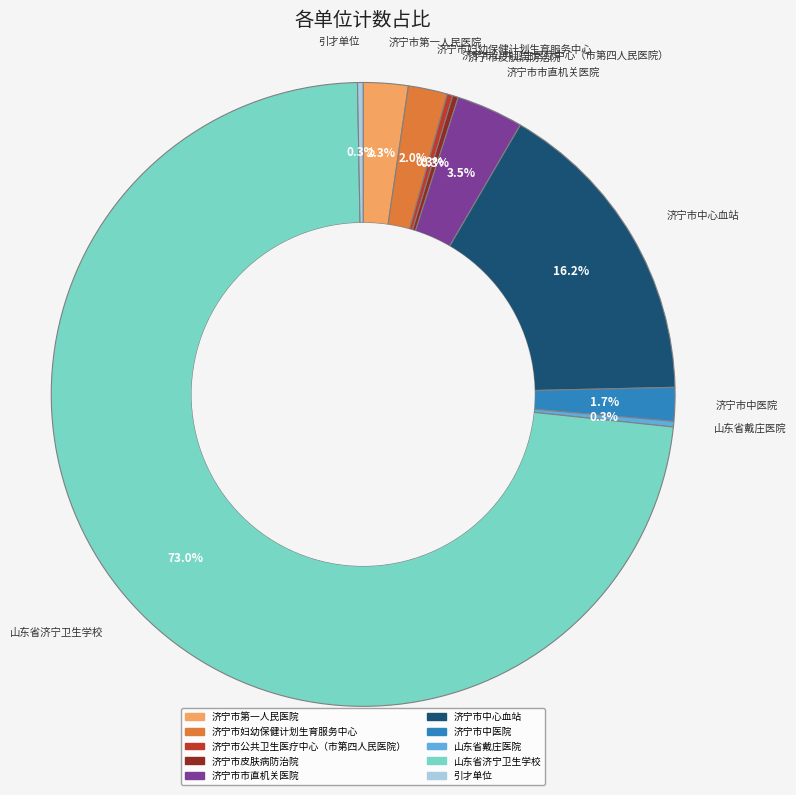

Is the sum of 山东省济宁卫生学校 and 济宁市公共卫生医疗中心（市第四人民医院） greater than half?

Yes